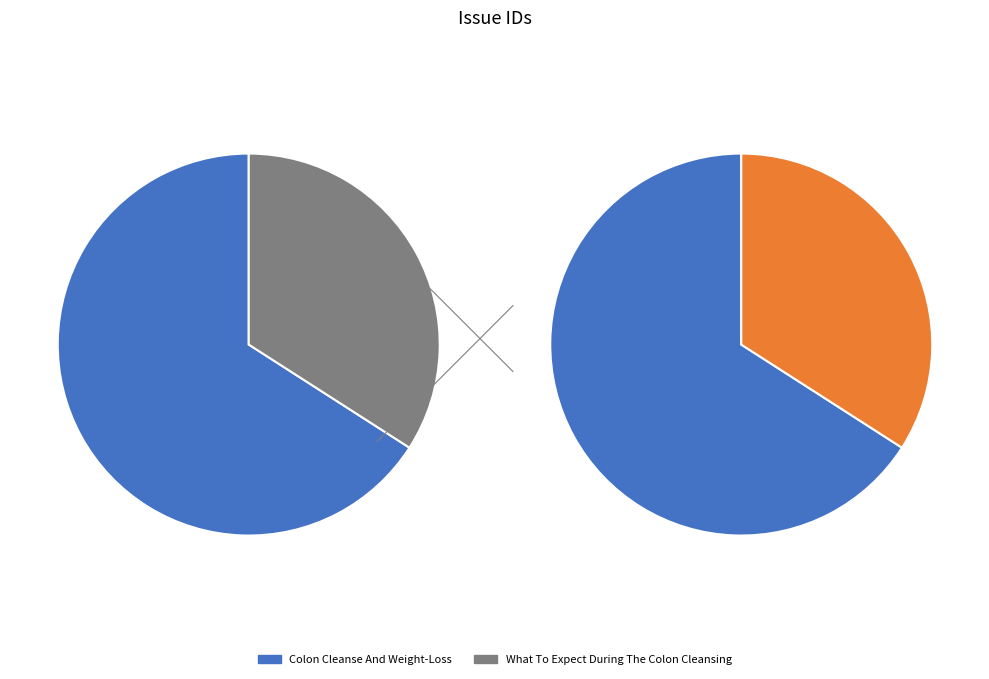

Rank the categories by value from lowest to highest.

What To Expect During The Colon Cleansing, Colon Cleanse And Weight-Loss